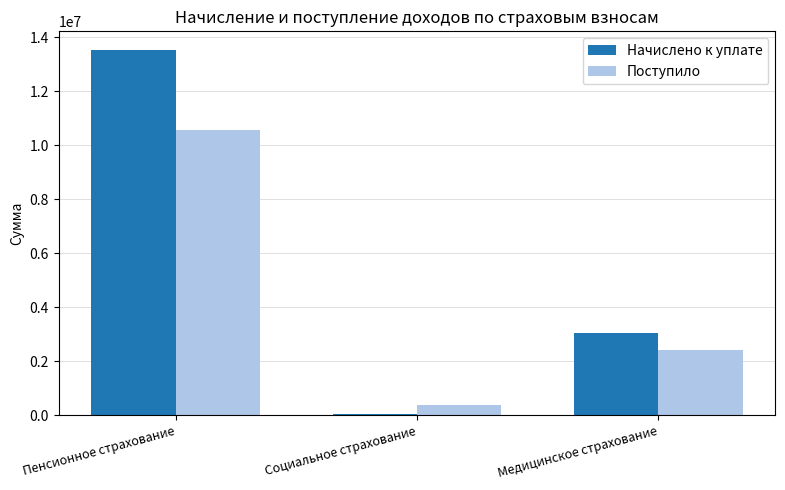

What is the difference between the maximum and minimum values in the Начислено к уплате series?

13480580